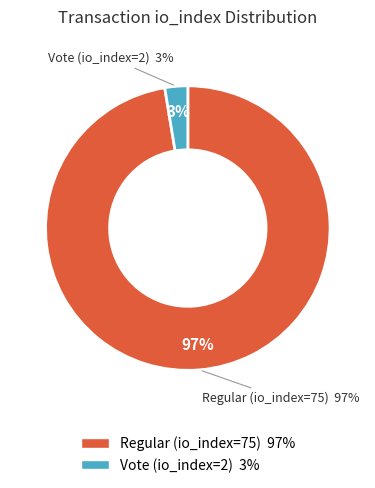

Which slice is the largest?

Regular (io_index=75)